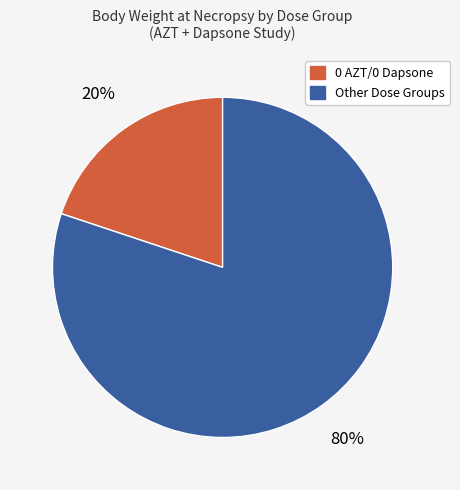

How many segments does this pie chart have?

2